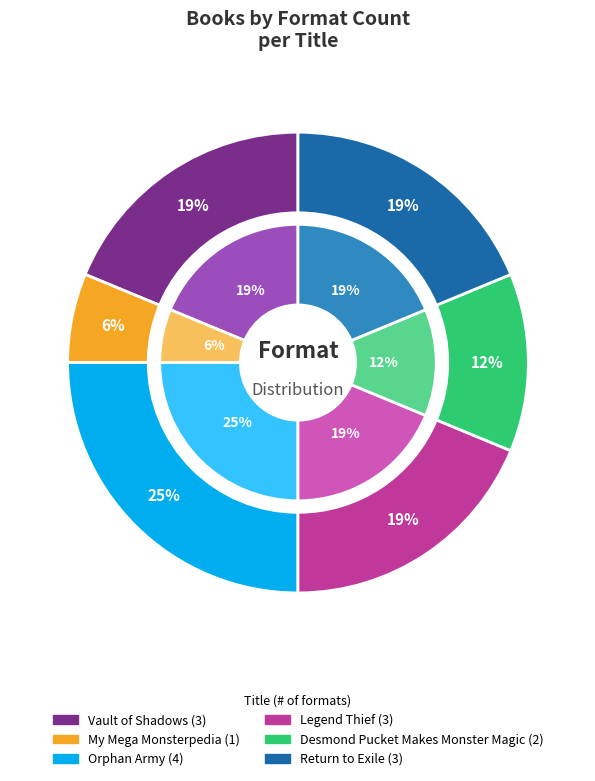

What percentage is the Return to Exile slice, to the nearest percent?

19%